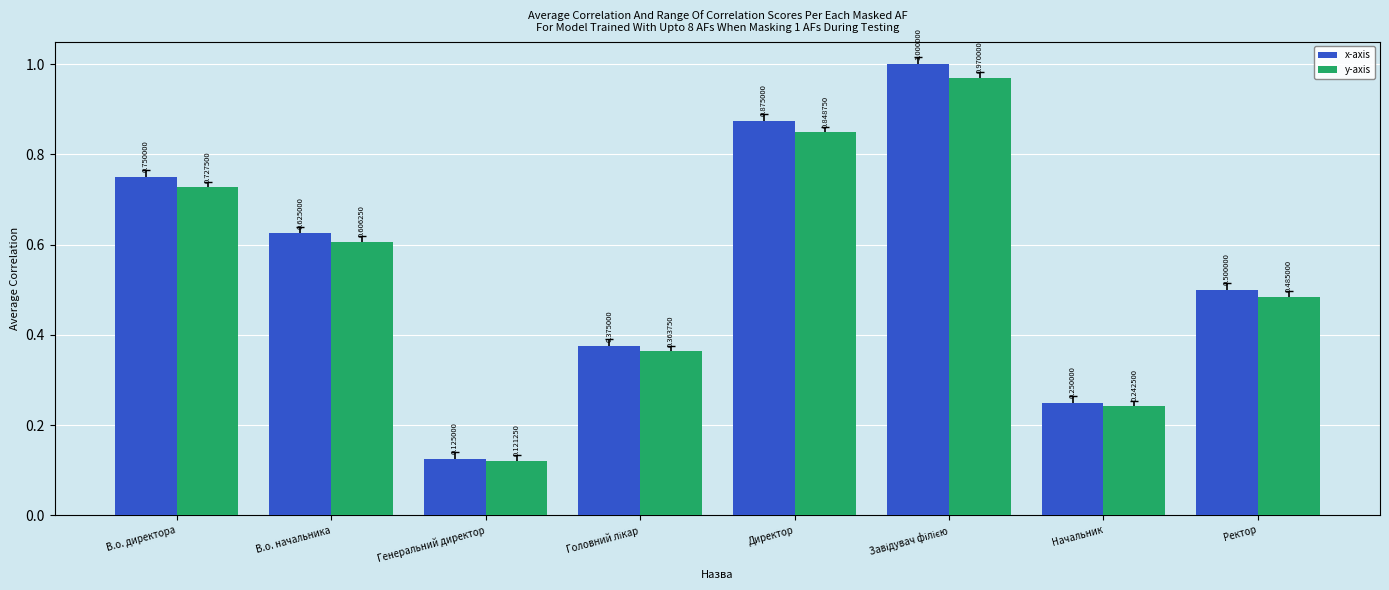

Which series has the largest range (max minus min)?

x-axis